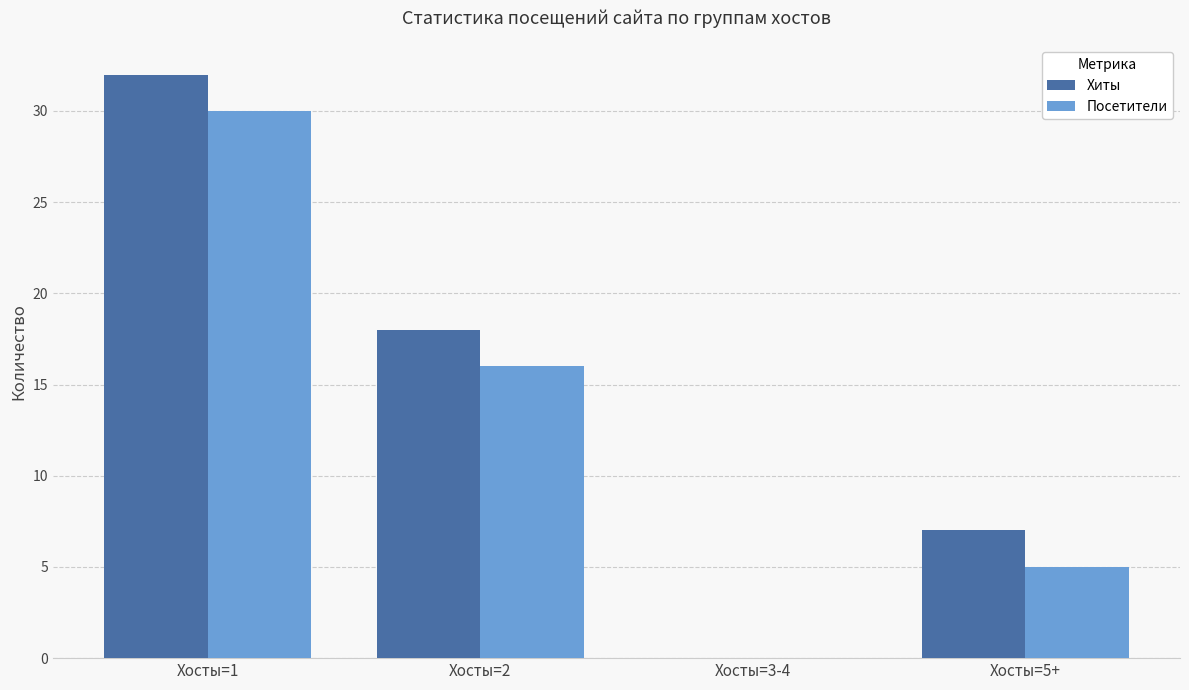

Which series has the largest range (max minus min)?

Хиты